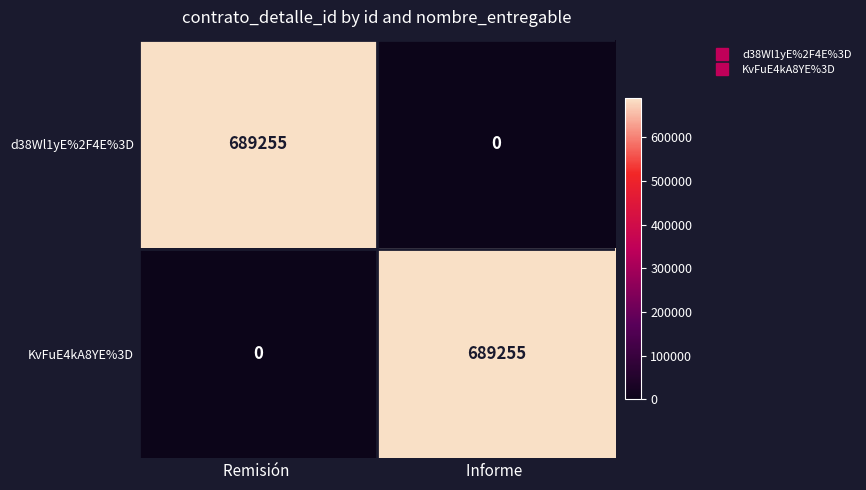

Reading left to right, list all the values displayed in this chart.

d38Wl1yE%2F4E%3D: Remisión =689255	Informe =0
KvFuE4kA8YE%3D: Remisión =0	Informe =689255